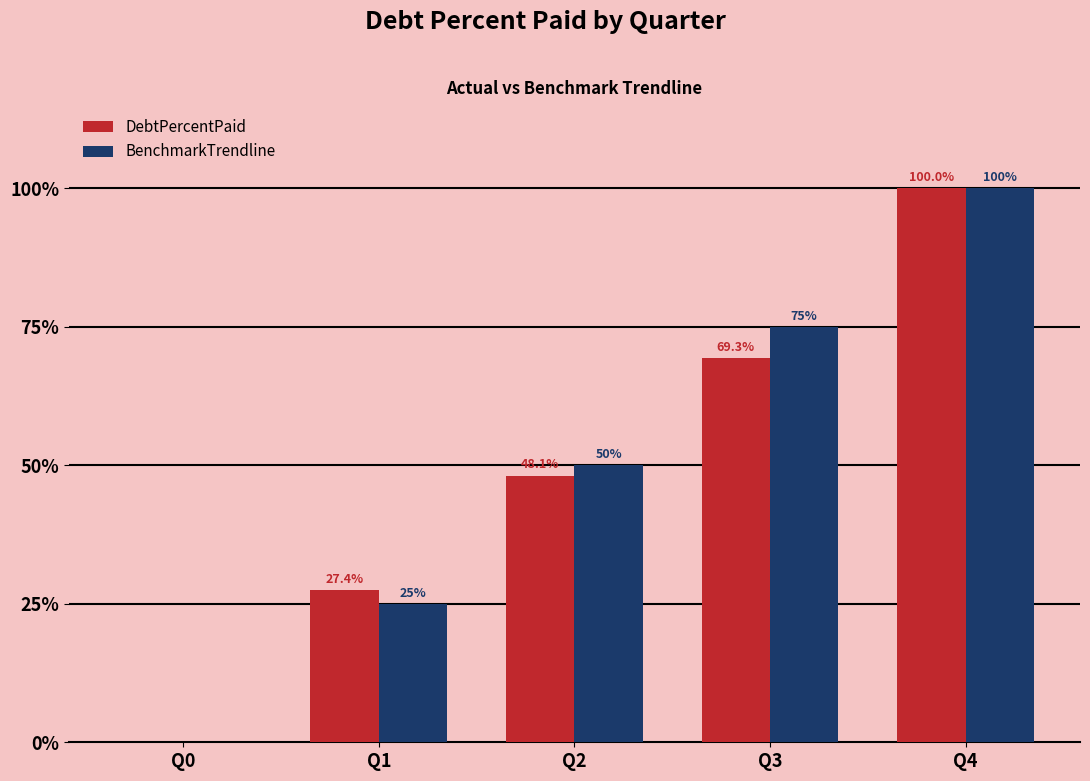

How many BenchmarkTrendline values are between 25 and 75?

3